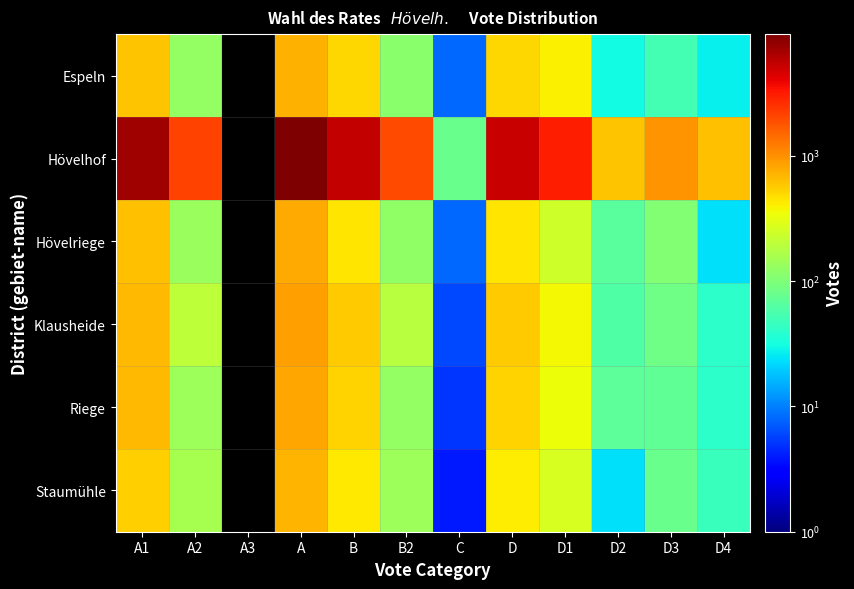

What is the spread (max minus min) of values at B2?

1871.0